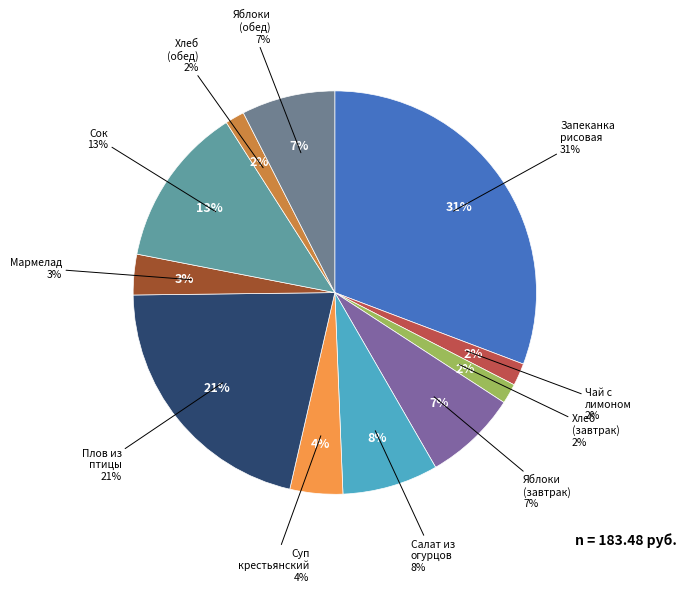

Which slice is the smallest?

Хлеб йодированный (обед)